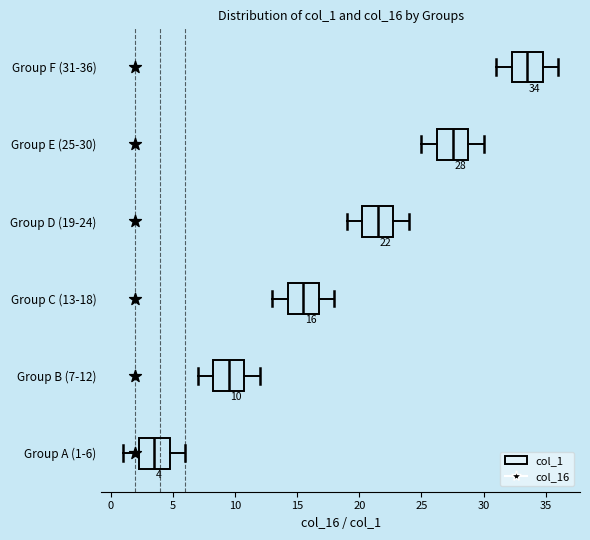

Which box's median line is the furthest to the right?

Group F (31-36)